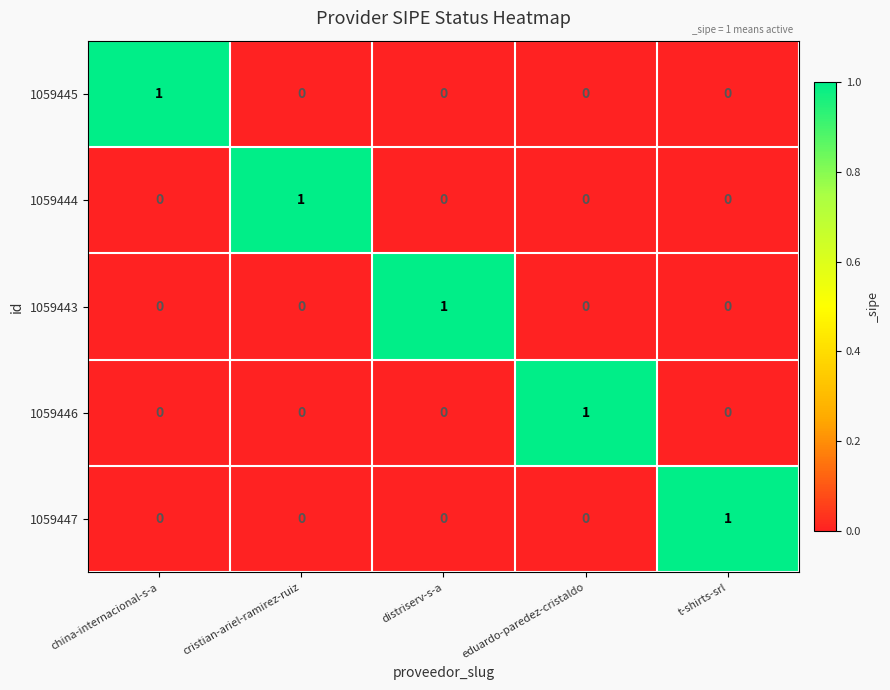

At which label does 1059443 reach its peak?

distriserv-s-a